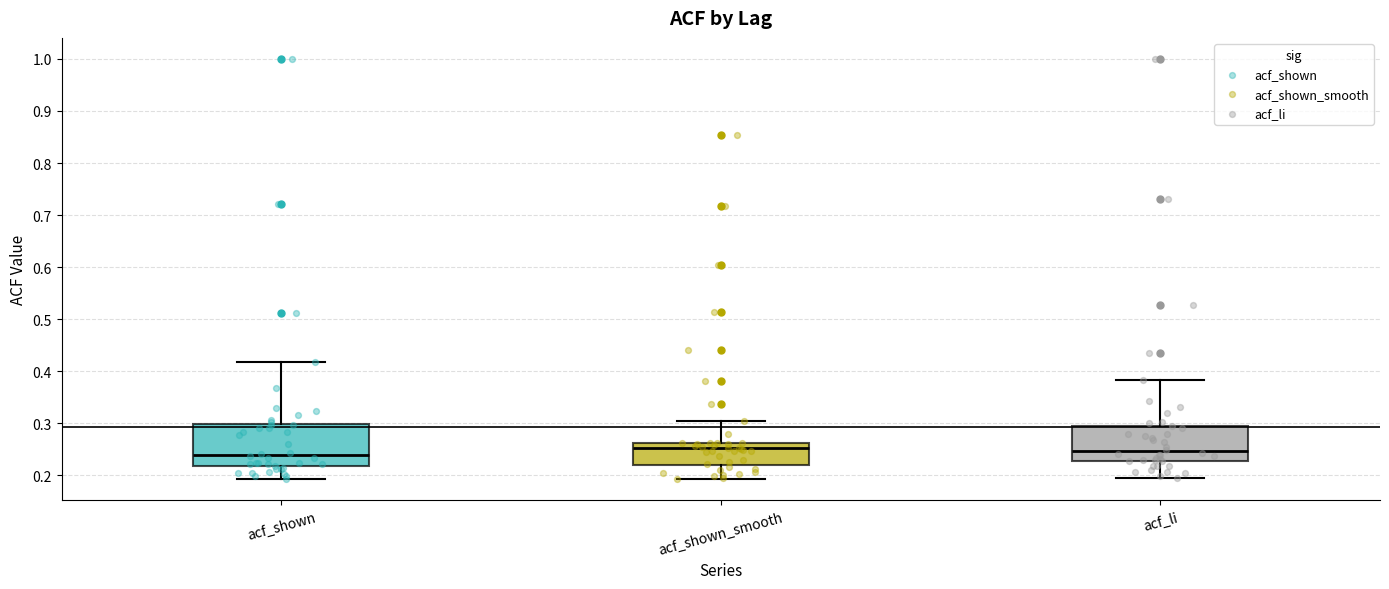

Reading left to right, transcribe this box plot: for each box, give where its median line is, the range the box spans, and where its two whiskers end, as read against the y-axis. The values are not printed on the chart, so give them approximately, as read against the axis.

acf_shown: median 0.24, box 0.22 to 0.30, whiskers 0.19 to 0.42
acf_shown_smooth: median 0.25, box 0.22 to 0.26, whiskers 0.19 to 0.30
acf_li: median 0.25, box 0.23 to 0.30, whiskers 0.20 to 0.38